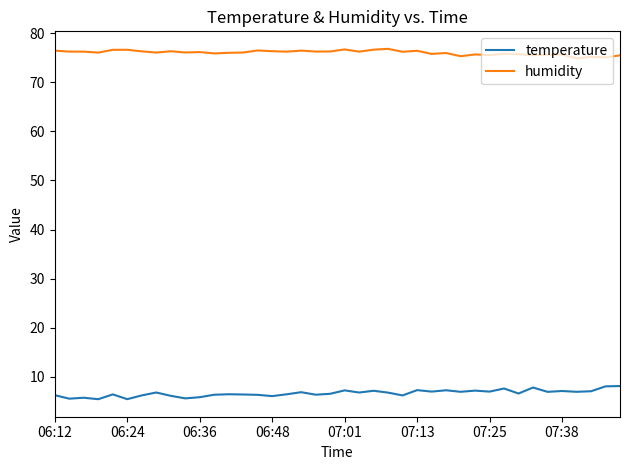

True or false: temperature and humidity intersect in this chart.

False